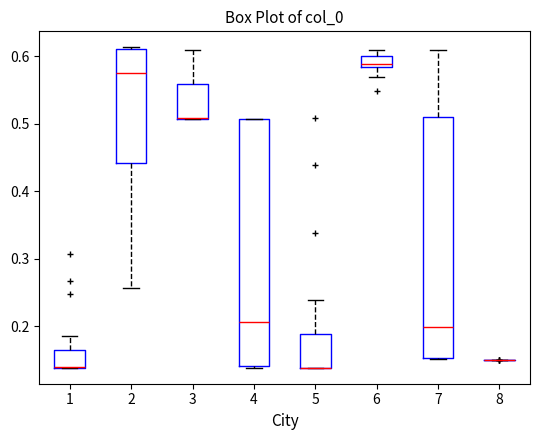

Reading left to right, read every box against the y-axis: the position of its median line, the range the box covers, and the ends of its whiskers. The values are not printed on the chart, so give them approximately, as read against the axis.

1: median 0.14 (drawn on the box's lower edge), box 0.14 to 0.16, whiskers 0.14 to 0.19
2: median 0.57, box 0.44 to 0.61, whiskers 0.26 to 0.61
3: median 0.51 (drawn on the box's lower edge), box 0.51 to 0.56, whiskers 0.51 to 0.61
4: median 0.21, box 0.14 to 0.51, whiskers 0.14 to 0.51
5: median 0.14 (drawn on the box's lower edge), box 0.14 to 0.19, whiskers 0.14 to 0.24
6: median 0.59, box 0.58 to 0.60, whiskers 0.57 to 0.61
7: median 0.20, box 0.15 to 0.51, whiskers 0.15 to 0.61
8: box collapsed to a line at 0.15, whiskers 0.15 to 0.15